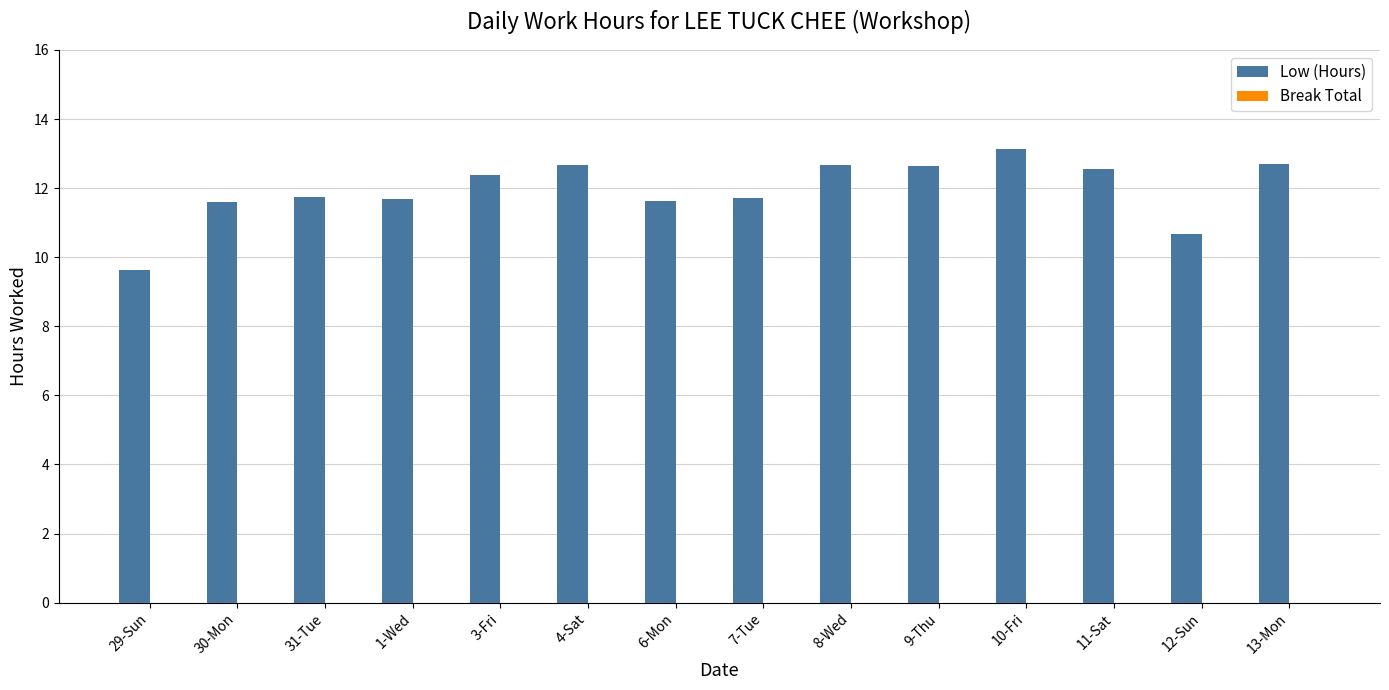

Which category has the highest value across all series?

10-Fri